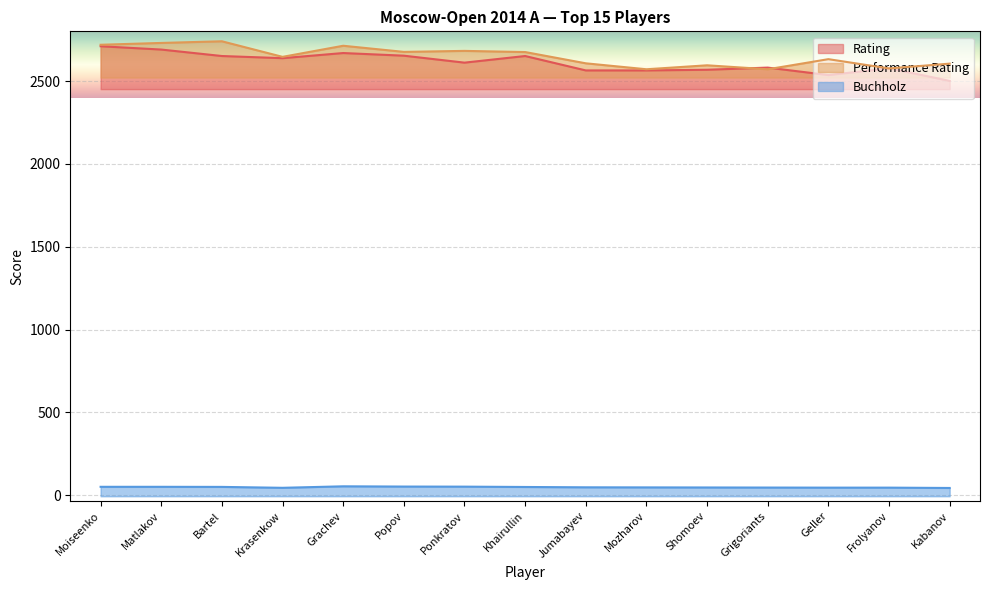

Reading left to right, transcribe all the data shown in this chart.

Rating: Moiseenko=2710.0	Matlakov=2690.0	Bartel=2651.0	Krasenkow=2638.0	Grachev=2669.0	Popov=2653.0	Ponkratov=2611.0	Khairullin=2651.0	Jumabayev=2564.0	Mozharov=2564.0	Shomoev=2568.0	Grigoriants=2581.0	Geller=2536.0	Frolyanov=2577.0	Kabanov=2501.0
Performance Rating: Moiseenko=2719.0	Matlakov=2730.0	Bartel=2740.0	Krasenkow=2646.0	Grachev=2713.0	Popov=2676.0	Ponkratov=2682.0	Khairullin=2675.0	Jumabayev=2607.0	Mozharov=2571.0	Shomoev=2595.0	Grigoriants=2571.0	Geller=2632.0	Frolyanov=2576.0	Kabanov=2605.0
Buchholz: Moiseenko=50.5	Matlakov=50.5	Bartel=50.0	Krasenkow=44.5	Grachev=53.5	Popov=52.0	Ponkratov=51.5	Khairullin=49.5	Jumabayev=47.5	Mozharov=47.0	Shomoev=46.5	Grigoriants=46.0	Geller=45.5	Frolyanov=45.5	Kabanov=43.5